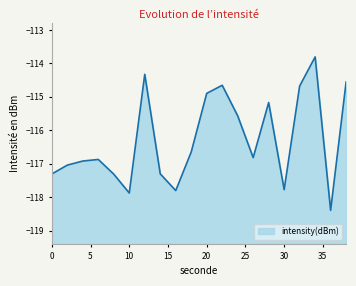

Reading right to left, what are all the values shown in this chart?

-114.6	-118.4	-113.8	-114.7	-117.8	-115.2	-116.8	-115.6	-114.7	-114.9	-116.6	-117.8	-117.3	-114.3	-117.9	-117.3	-116.9	-116.9	-117.0	-117.3